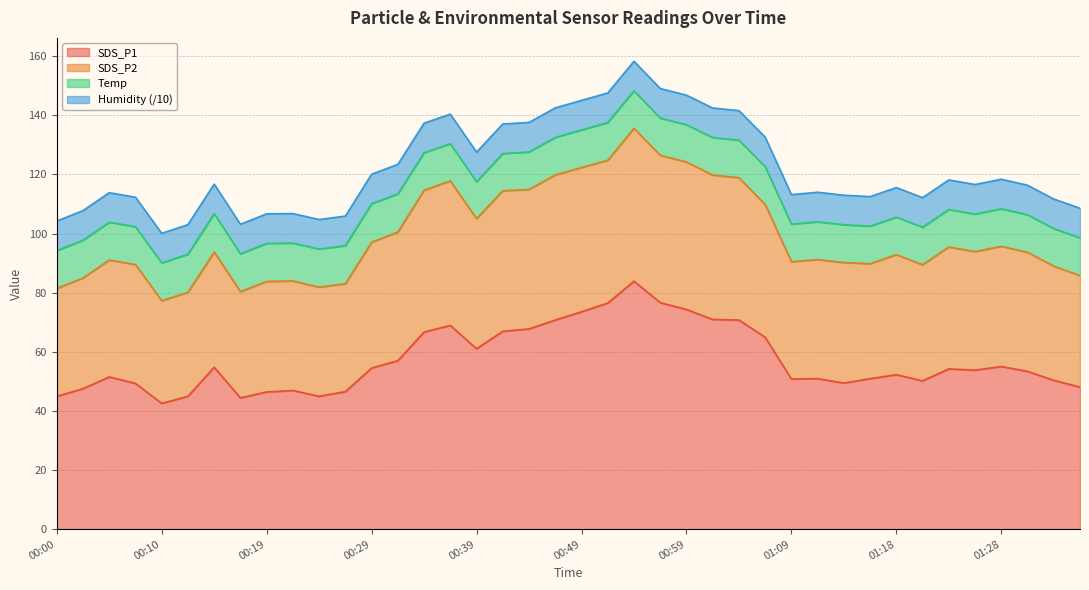

What is the greatest value displayed?

135.6